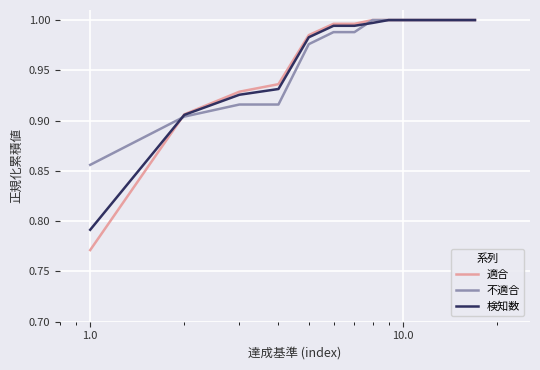

Which series has the widest spread of values?

適合